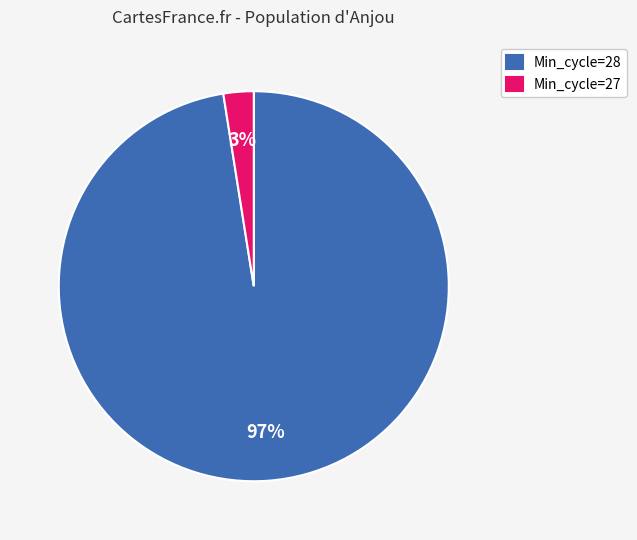

How many slices are in this pie chart?

2